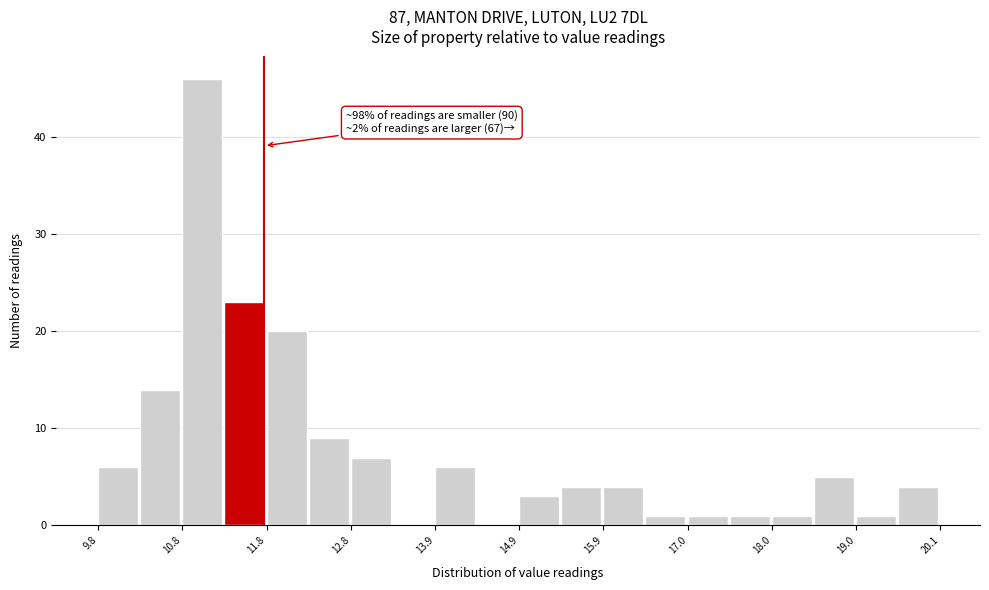

Read against the x-axis, roughly where is the centre of the tallest bar?

11.0